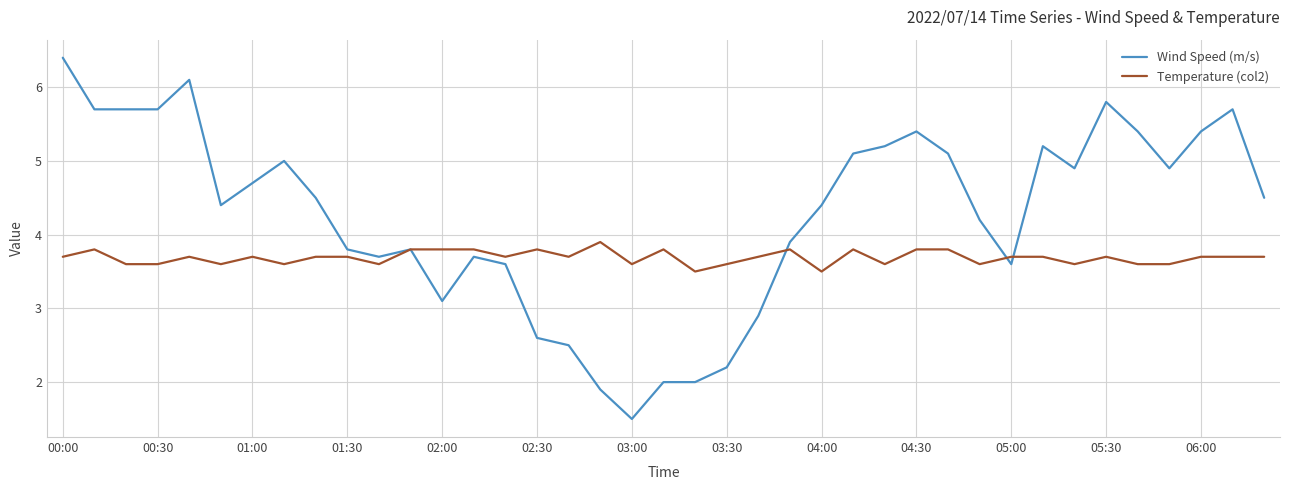

What is the greatest value displayed?

6.4